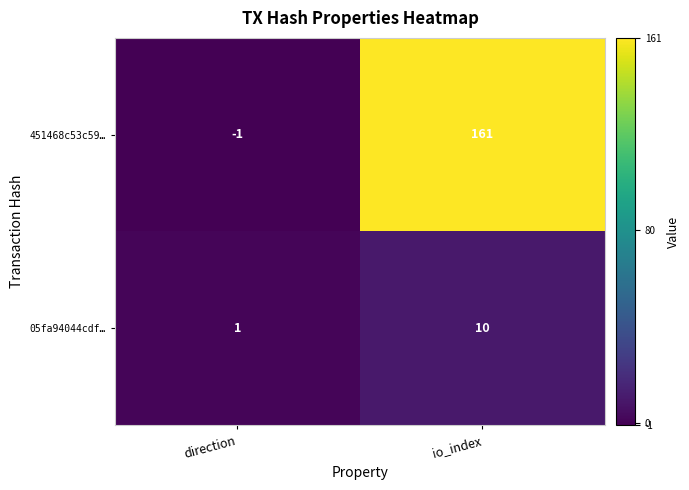

List the series in order of their overall mean, highest first.

451468c53c59…, 05fa94044cdf…